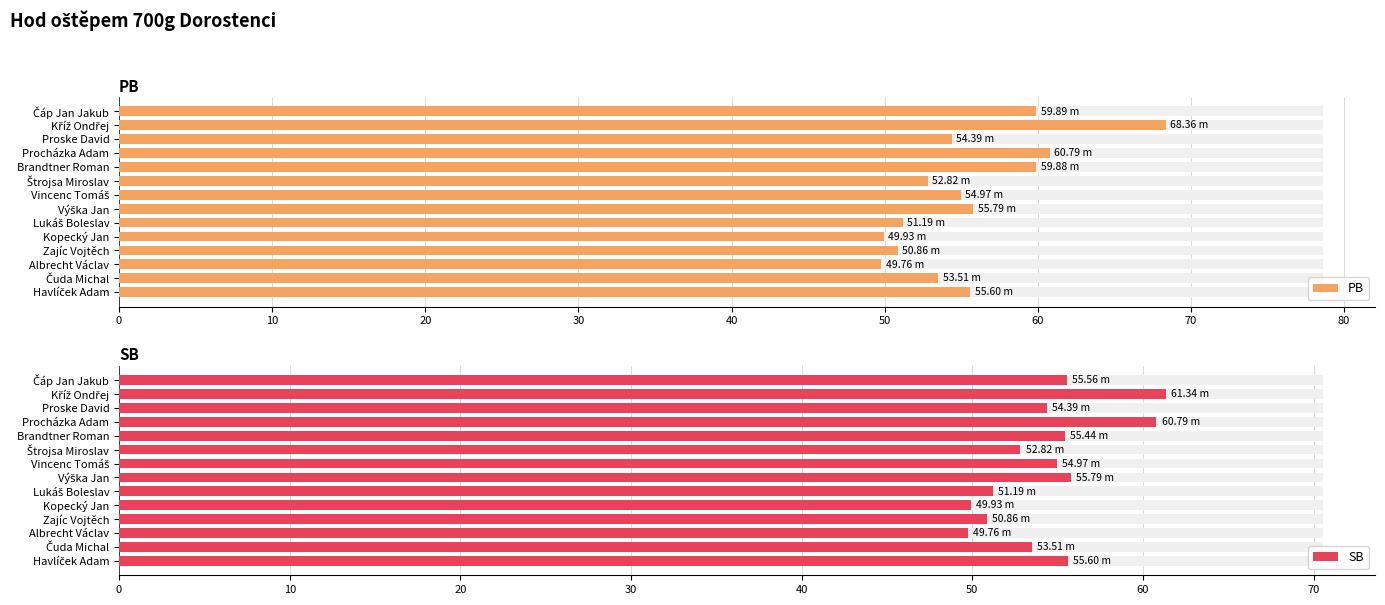

What is the difference between the maximum and minimum values in the SB series?

11.6